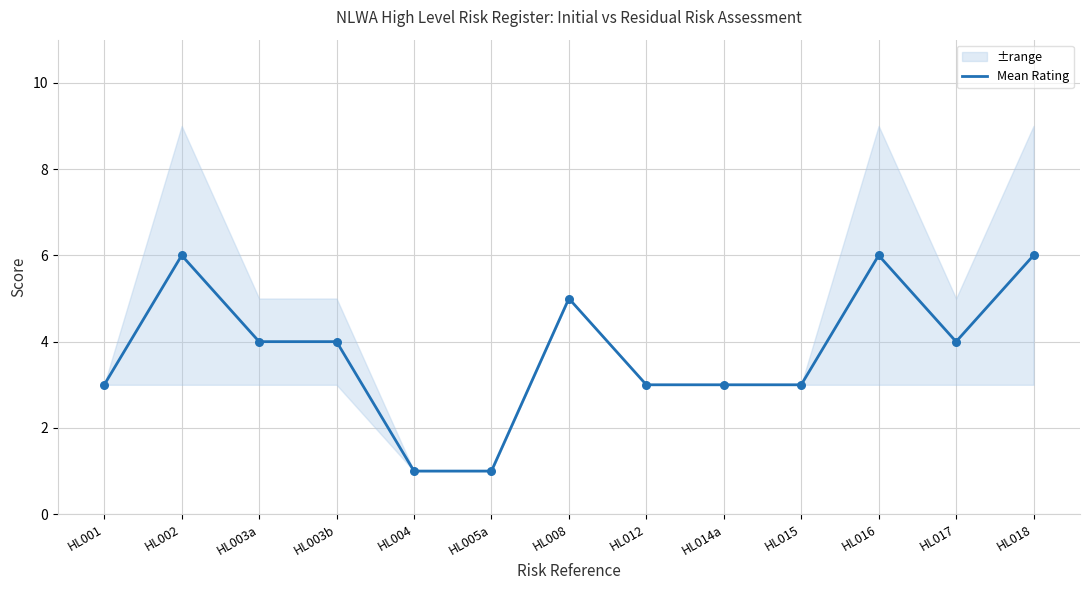

Between HL017 and HL008, which is larger?

HL008